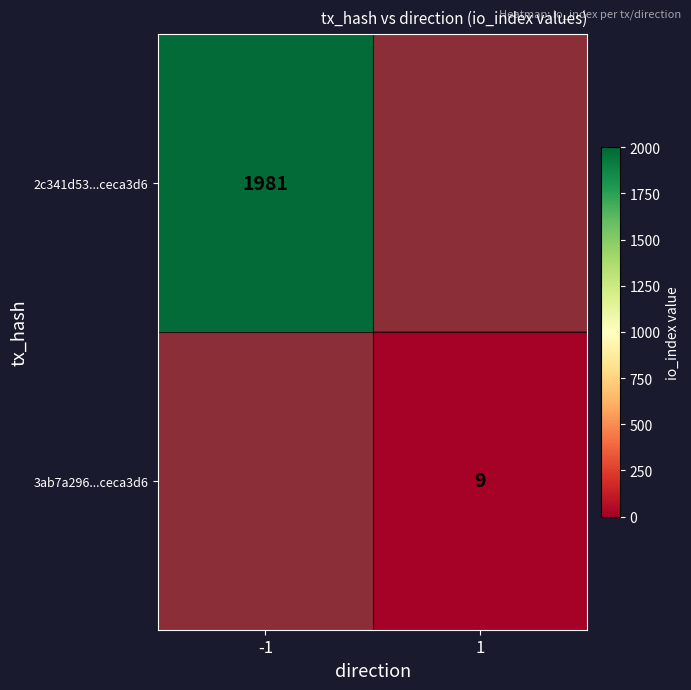

Is it true that 3ab7a296...ceca3d6 equals 4 at 1?

False